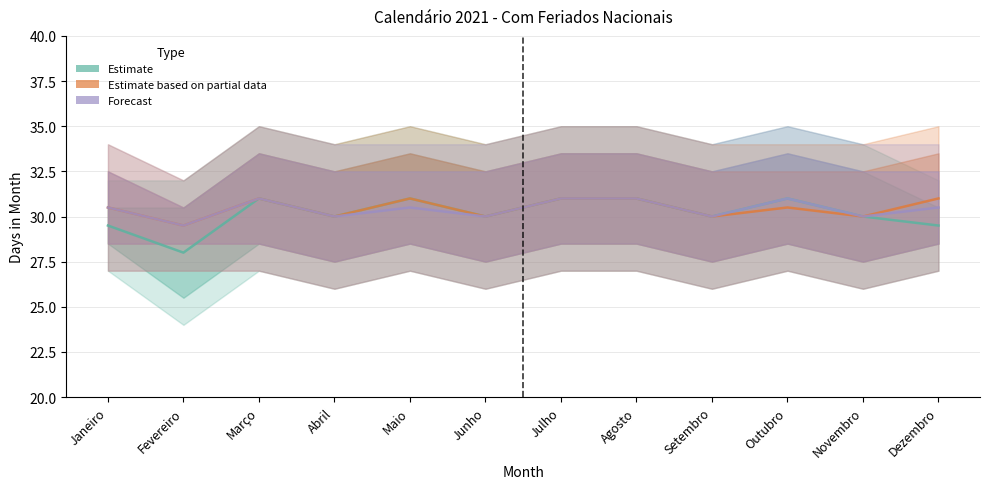

True or false: Forecast and Estimate based on partial data cross at least once.

False